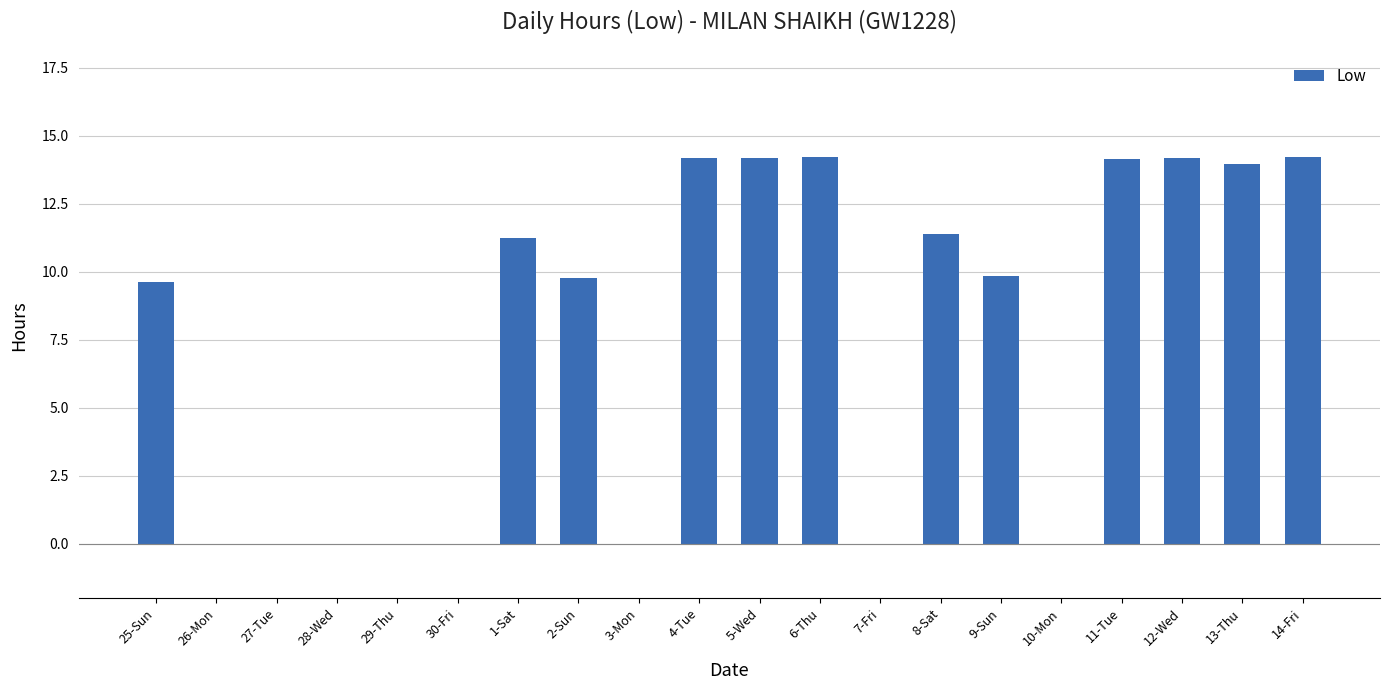

Does the chart contain stacked bars?

No